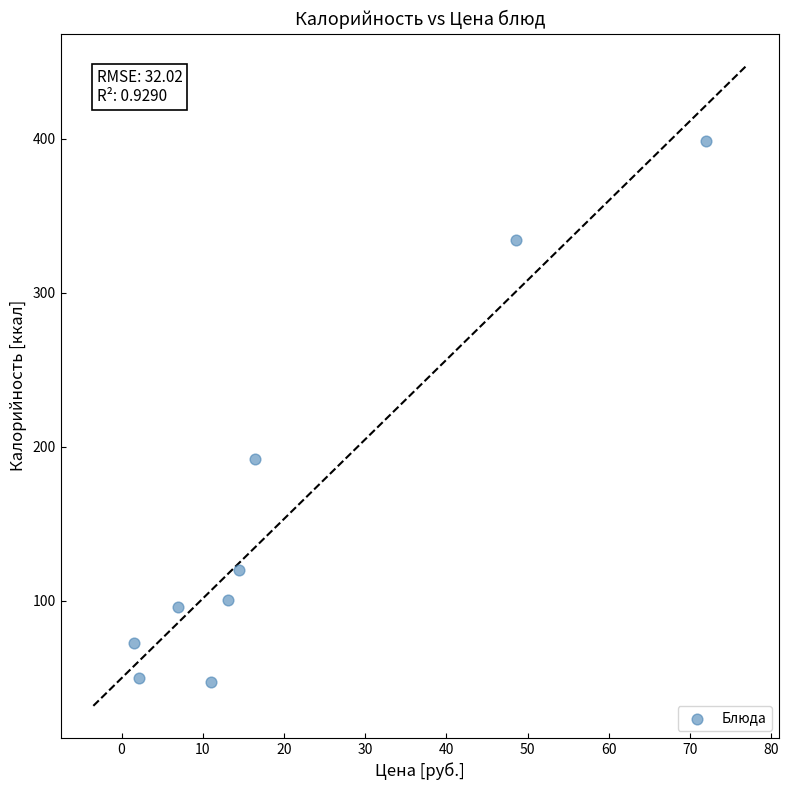

What Y value in the scatter plot is closest to 222?

192.0